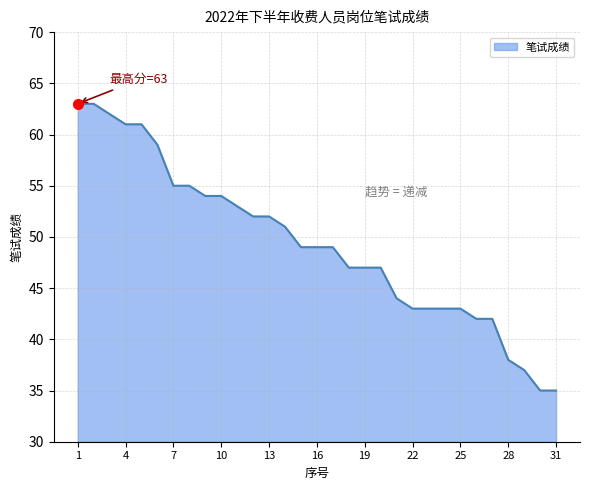

What is the maximum value shown in the chart?

63